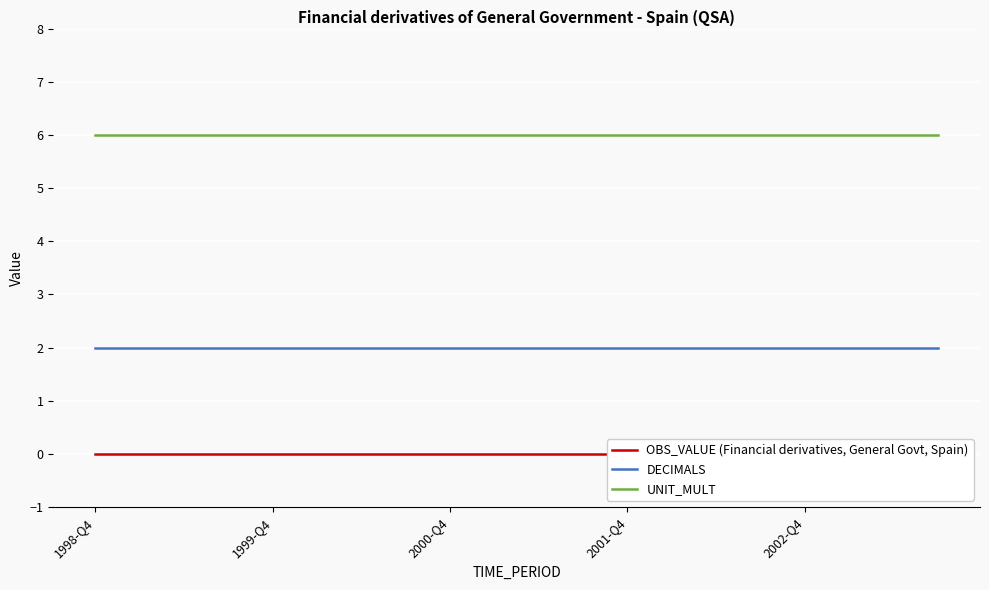

What is the lowest value of the UNIT_MULT series?

6